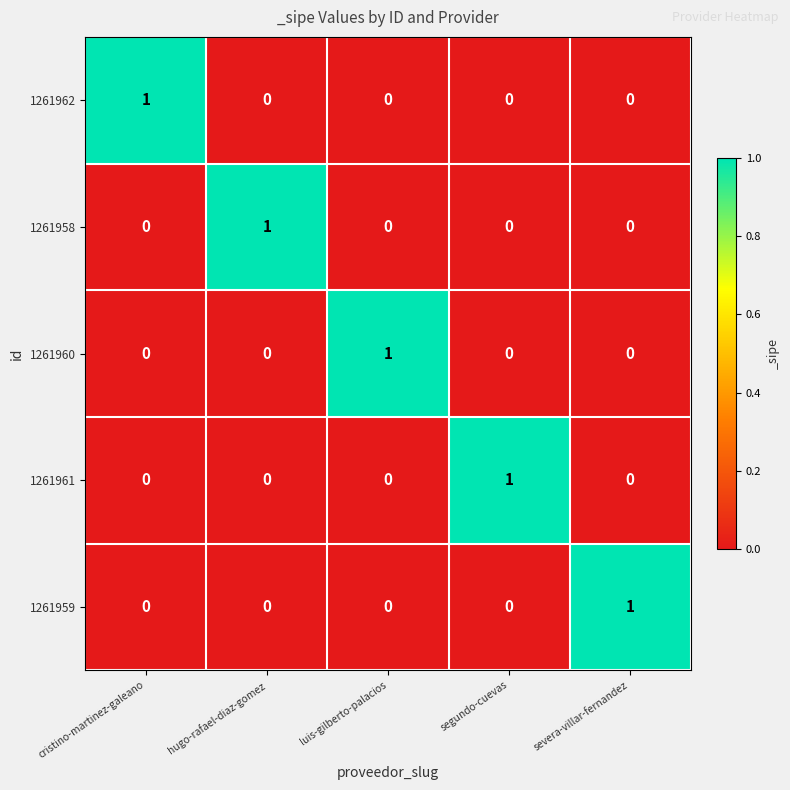

Reading right to left, extract all data points from this chart.

1261962: severa-villar-fernandez=0	segundo-cuevas=0	luis-gilberto-palacios=0	hugo-rafael-diaz-gomez=0	cristino-martinez-galeano=1
1261958: severa-villar-fernandez=0	segundo-cuevas=0	luis-gilberto-palacios=0	hugo-rafael-diaz-gomez=1	cristino-martinez-galeano=0
1261960: severa-villar-fernandez=0	segundo-cuevas=0	luis-gilberto-palacios=1	hugo-rafael-diaz-gomez=0	cristino-martinez-galeano=0
1261961: severa-villar-fernandez=0	segundo-cuevas=1	luis-gilberto-palacios=0	hugo-rafael-diaz-gomez=0	cristino-martinez-galeano=0
1261959: severa-villar-fernandez=1	segundo-cuevas=0	luis-gilberto-palacios=0	hugo-rafael-diaz-gomez=0	cristino-martinez-galeano=0